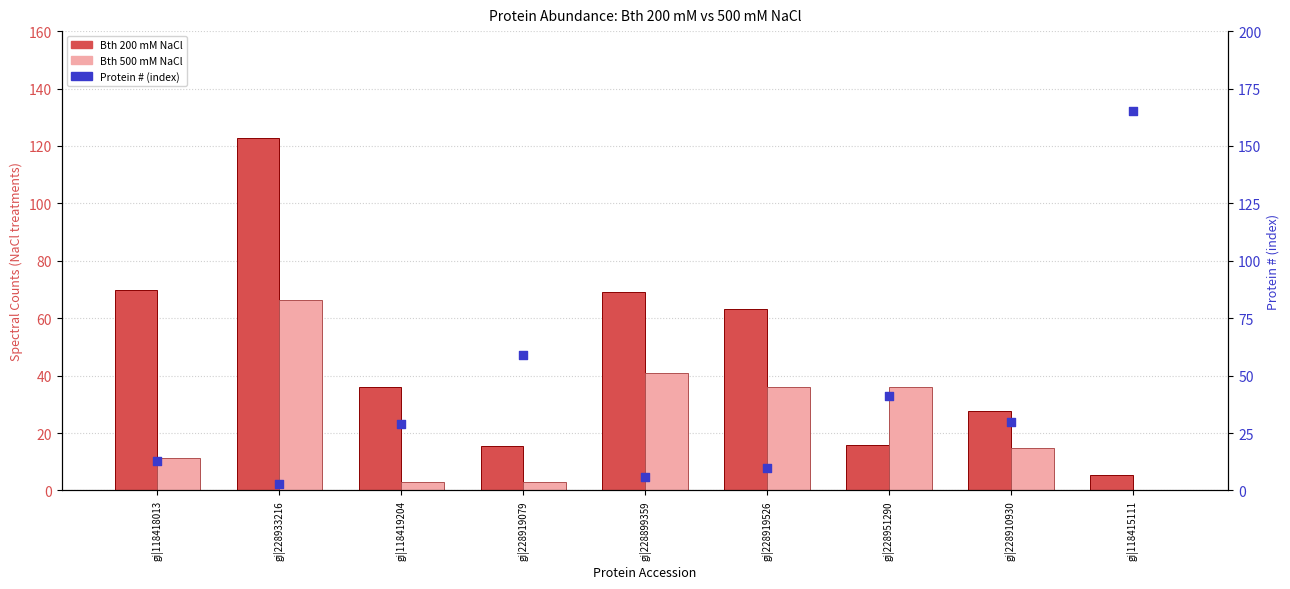

Which series contains the highest Y value?

Protein # (index)